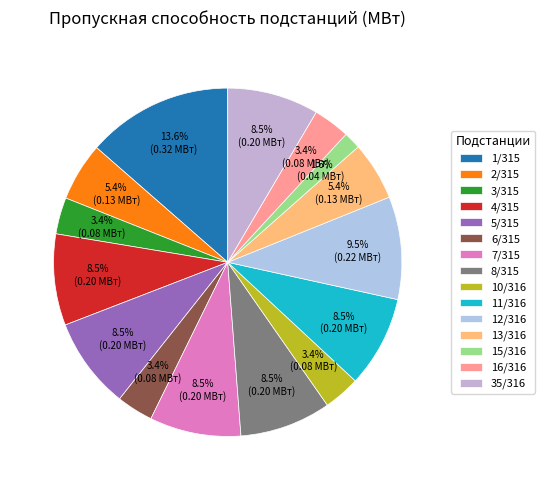

To the nearest percent, what is the average slice percentage?

7%